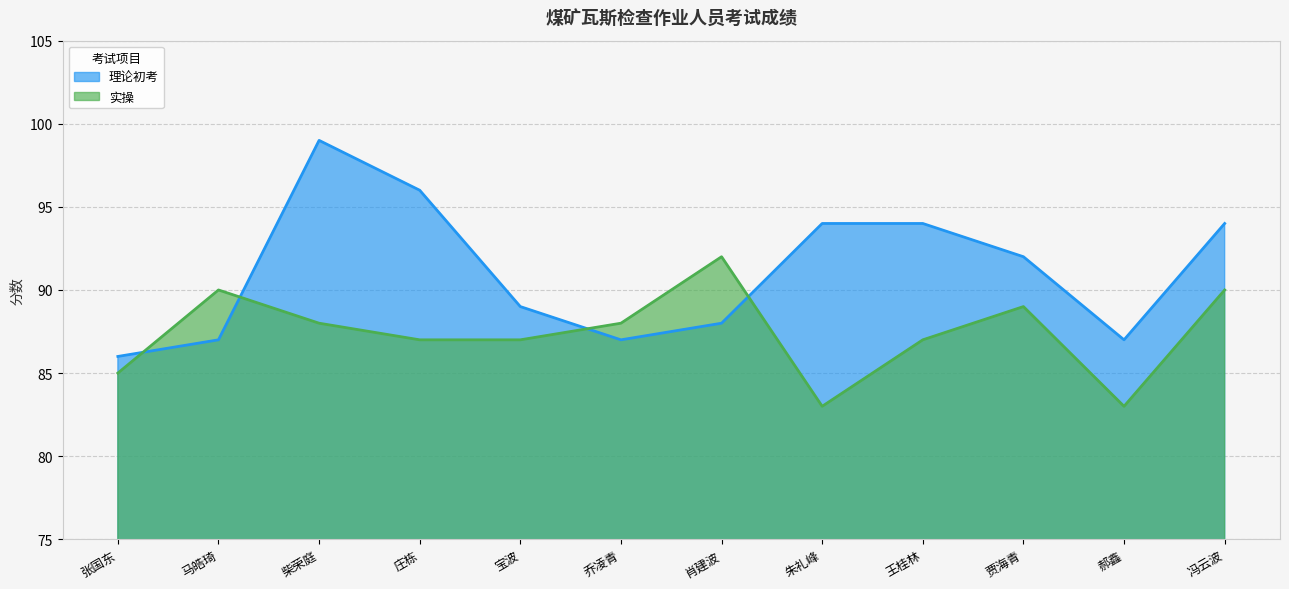

What is the label of the 7th point from the left?

肖建波